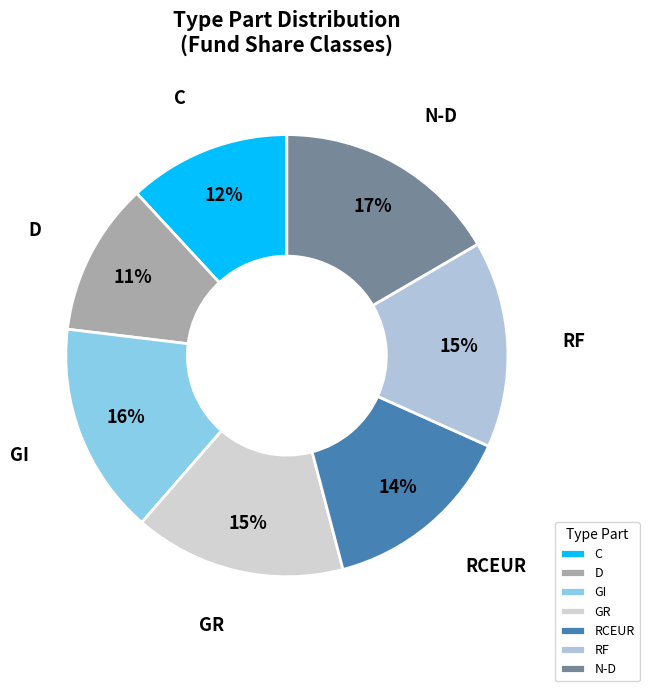

Which slice is the smallest?

D